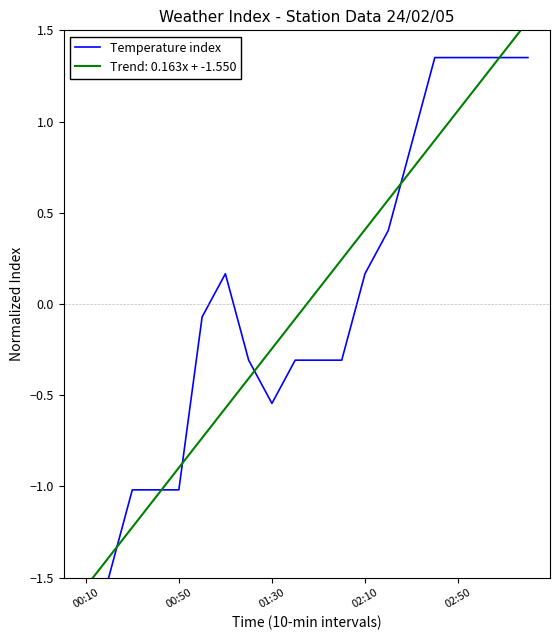

Which has a higher value, 18 or 01:30?

18